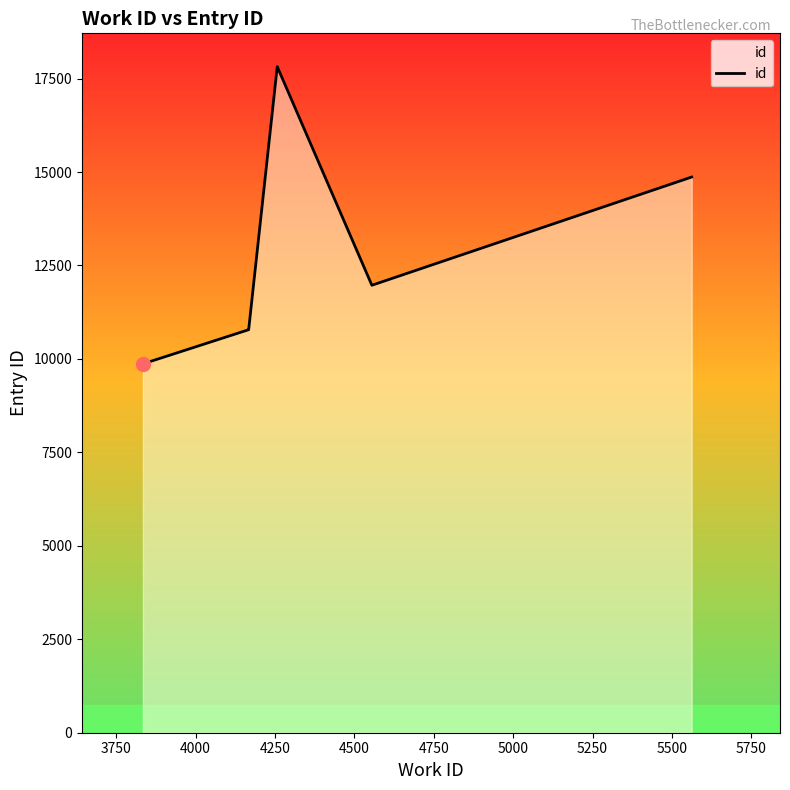

The value at 4750 is 19980. True or false?

False